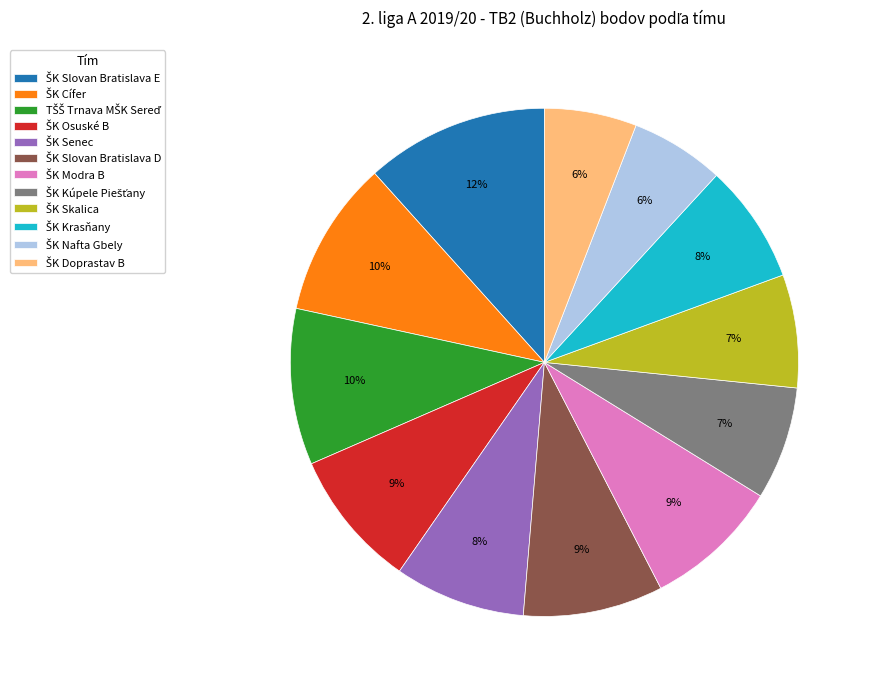

To the nearest percent, what is the difference between the largest and smallest slice percentages?

6%